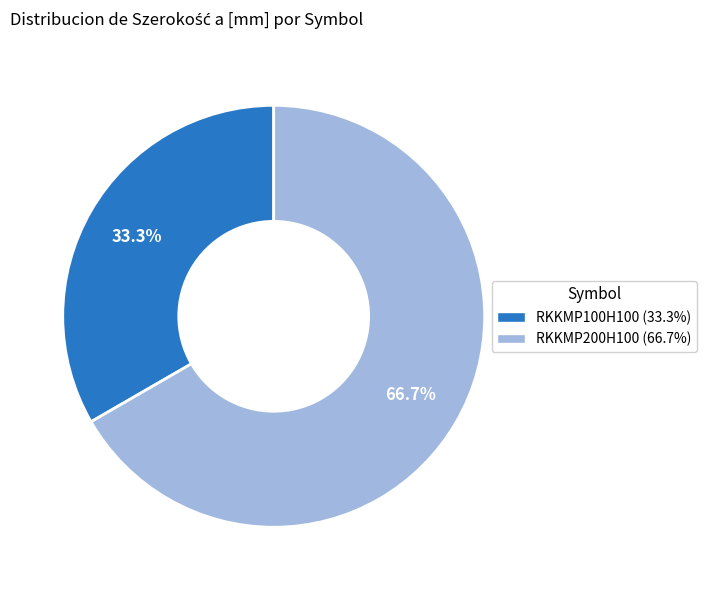

To the nearest percent, what is the difference between the largest and smallest slice percentages?

33%